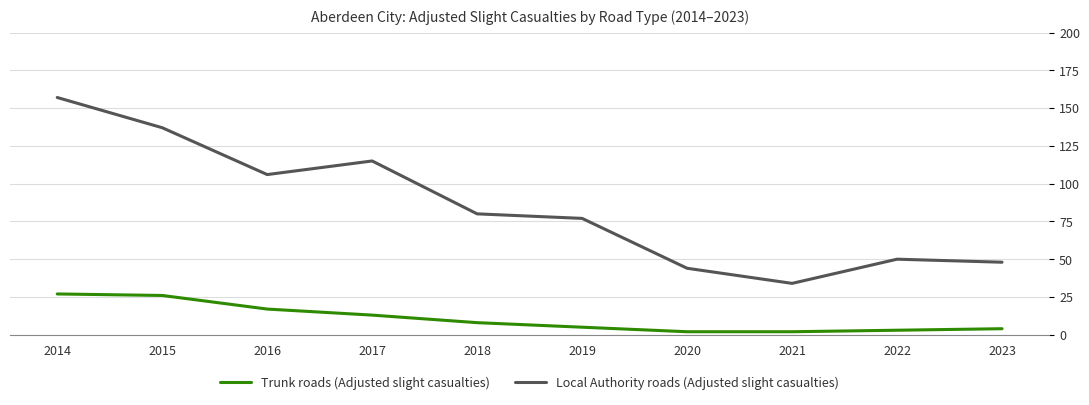

Read the Trunk roads (Adjusted slight casualties) value at 2015.

26